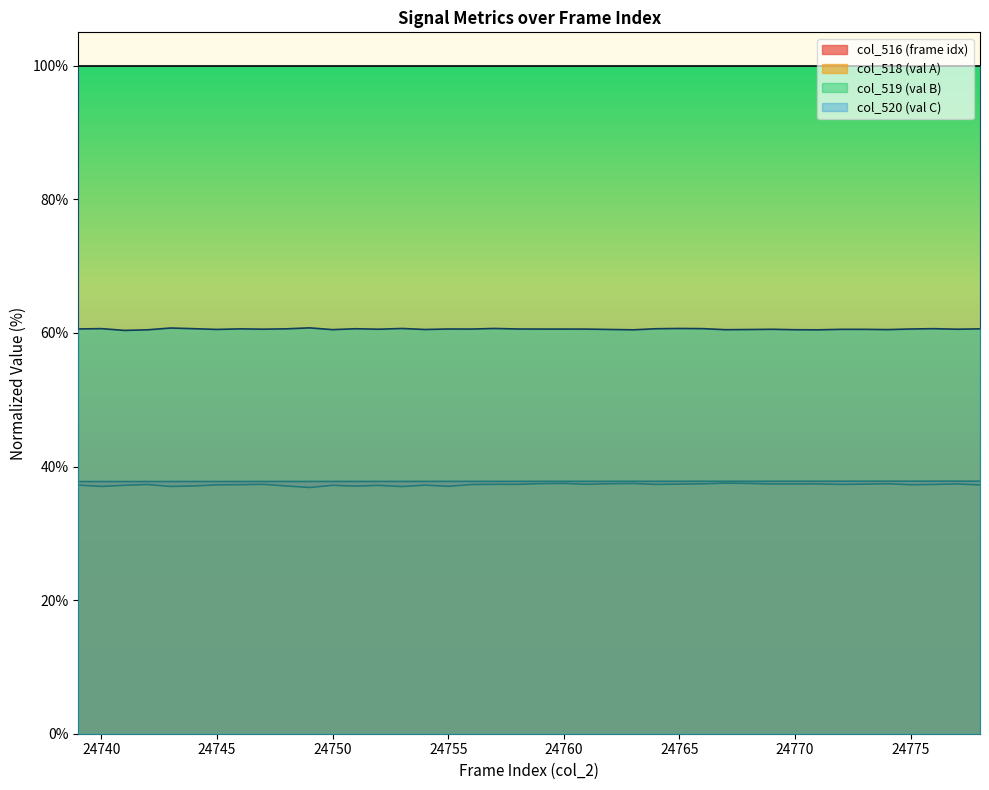

Which series changed the most between 24756 and 24769?

col_518